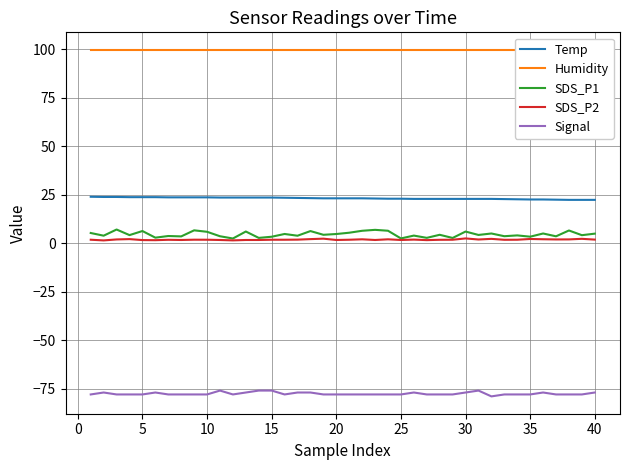

True or false: Temp and Signal cross at least once.

False